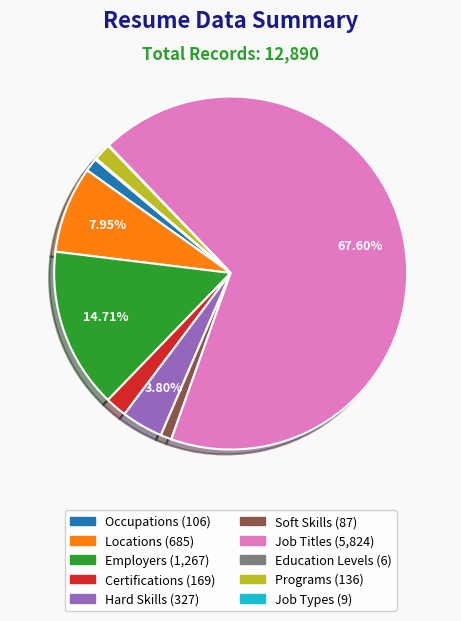

To the nearest percent, what is the average slice percentage?

10%